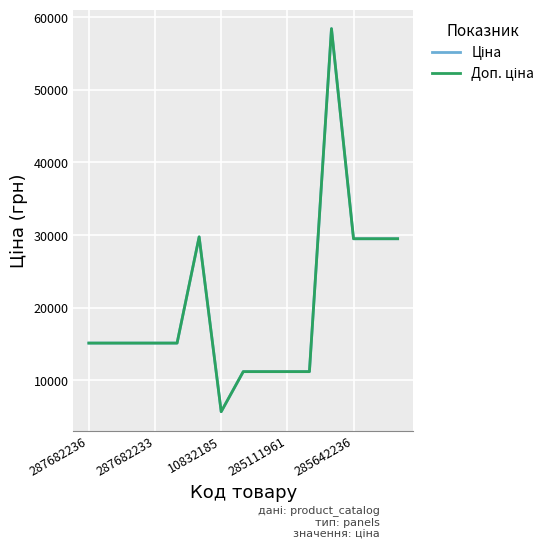

Where does the Доп. ціна series first go above 15120?

5